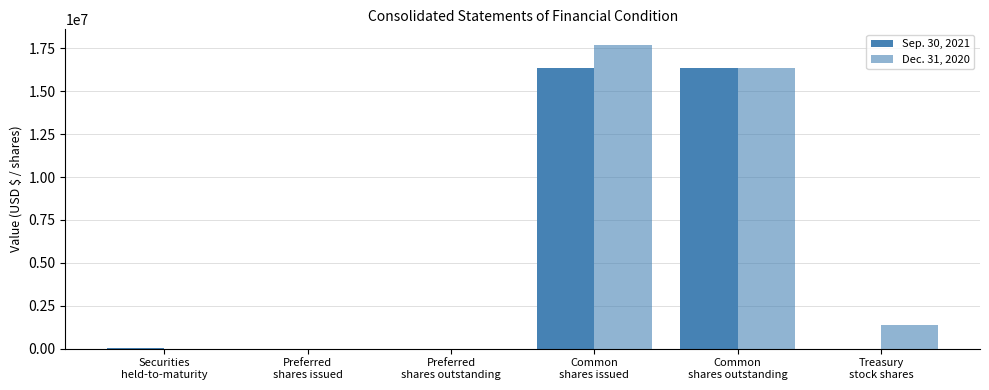

The Sep. 30, 2021 series shows 0 at Preferred
shares issued. True or false?

True